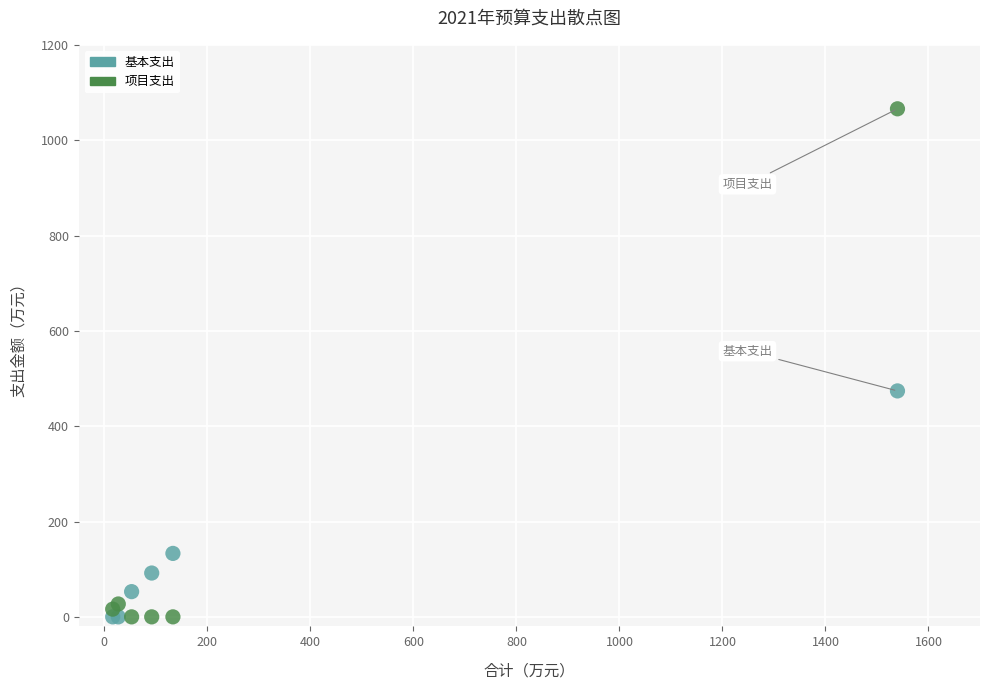

Which series reaches the maximum Y coordinate?

项目支出